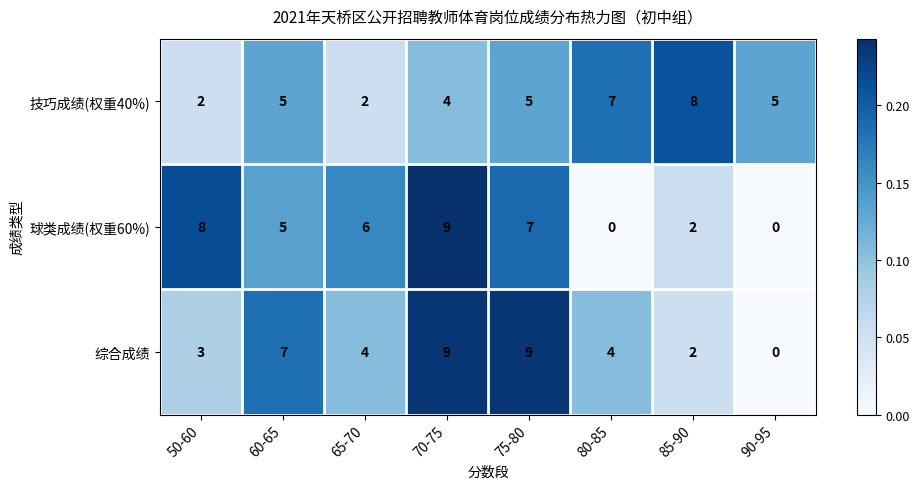

What is the difference between the maximum and minimum values in the 球类成绩(权重60%) series?

9